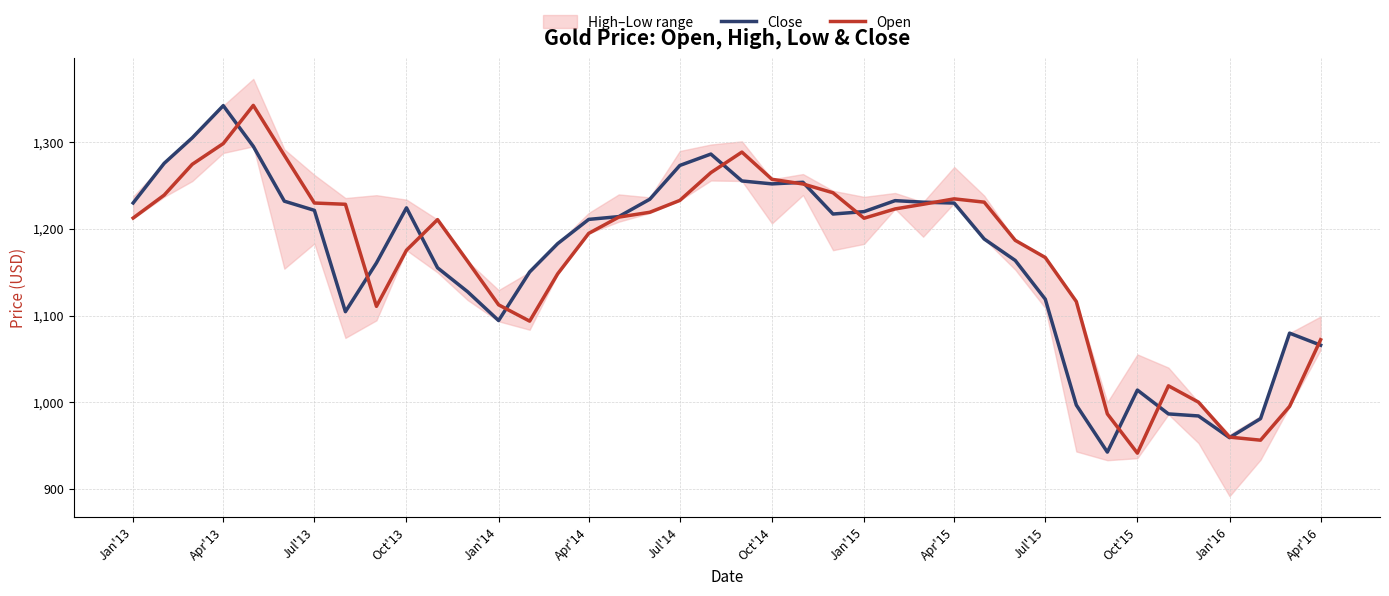

At how many categories does at least one series exceed 1233?

13